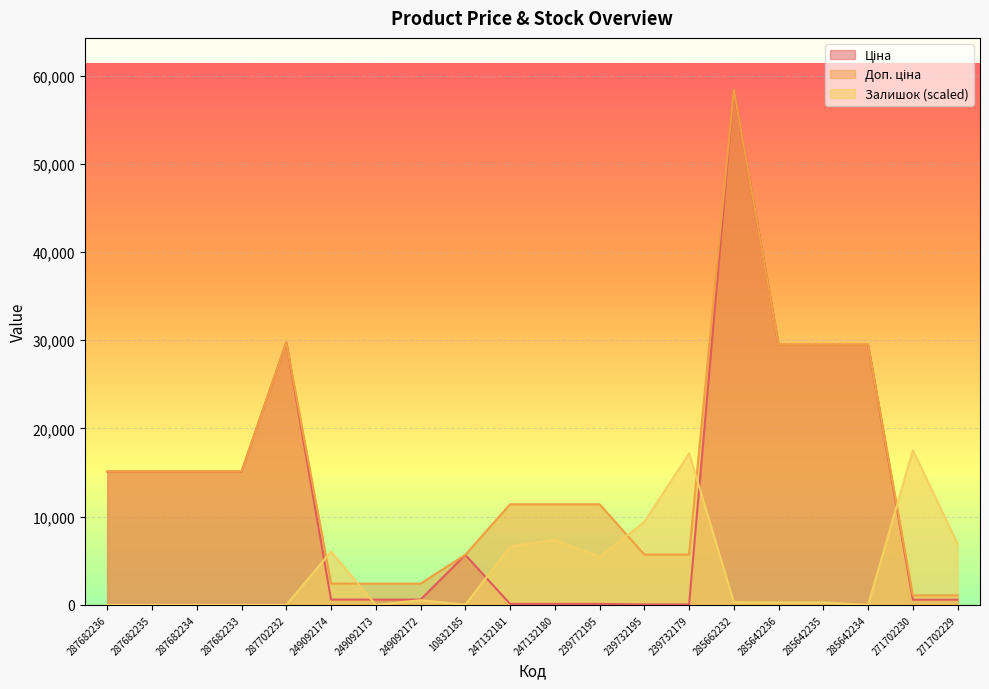

True or false: Доп. ціна has a value of 11410.0 at 247132181.

True